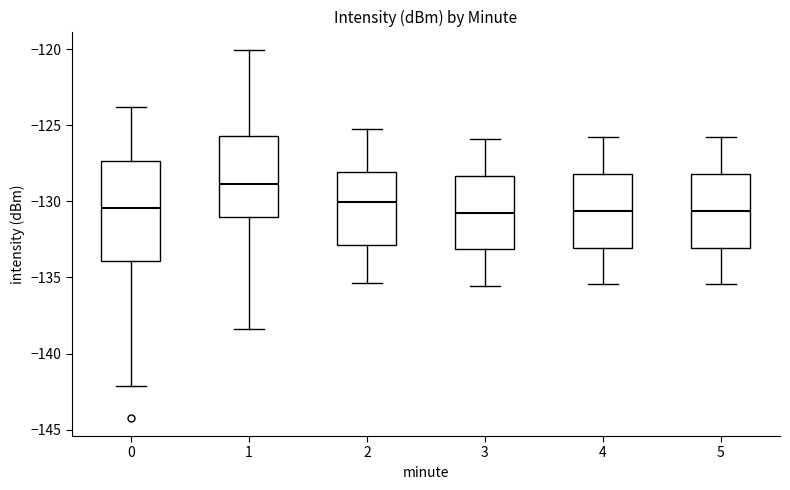

Reading left to right, transcribe this box plot: for each box, give where its median line is, the range the box spans, and where its two whiskers end, as read against the y-axis. The values are not printed on the chart, so give them approximately, as read against the axis.

0: median -130.5, box -134.0 to -127.5, whiskers -142.0 to -124.0
1: median -129.0, box -131.0 to -125.5, whiskers -138.5 to -120.0
2: median -130.0, box -133.0 to -128.0, whiskers -135.5 to -125.0
3: median -130.5, box -133.0 to -128.5, whiskers -135.5 to -126.0
4: median -130.5, box -133.0 to -128.0, whiskers -135.5 to -126.0
5: median -130.5, box -133.0 to -128.0, whiskers -135.5 to -126.0